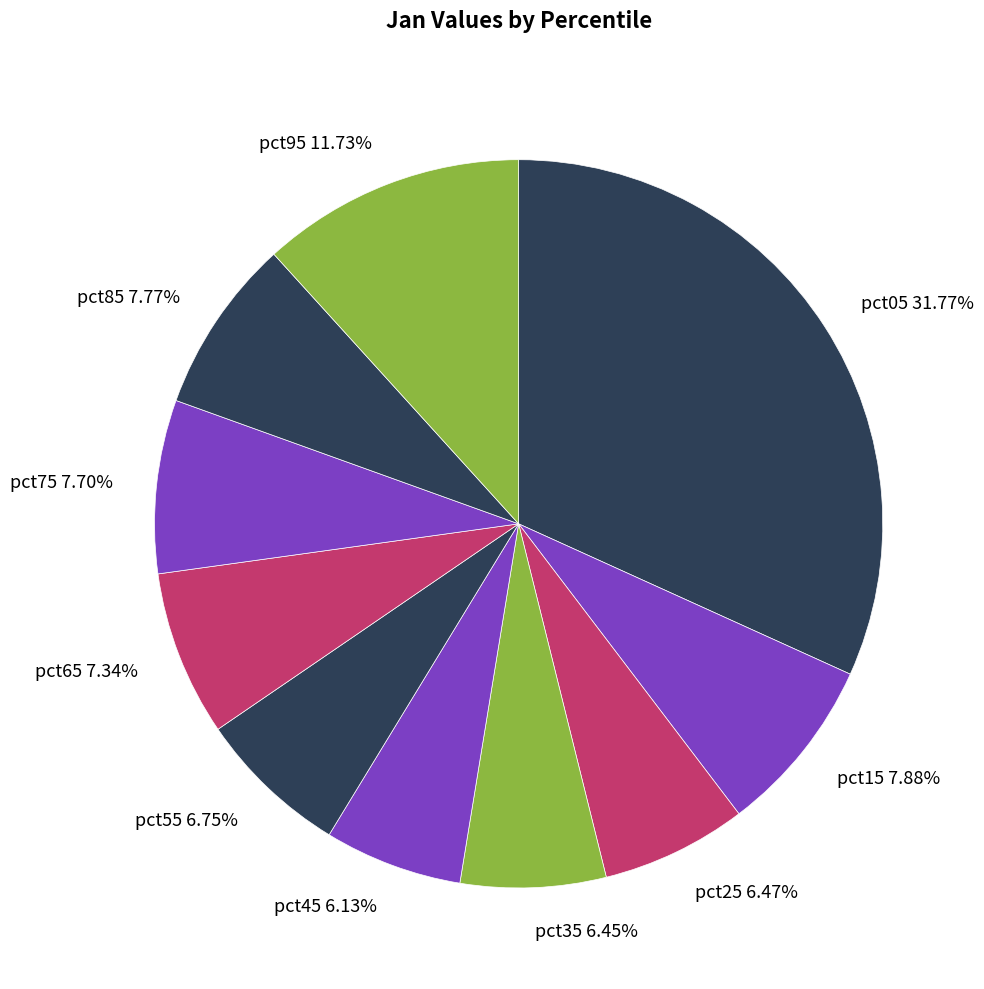

Does pct05 represent more than half of the total?

No